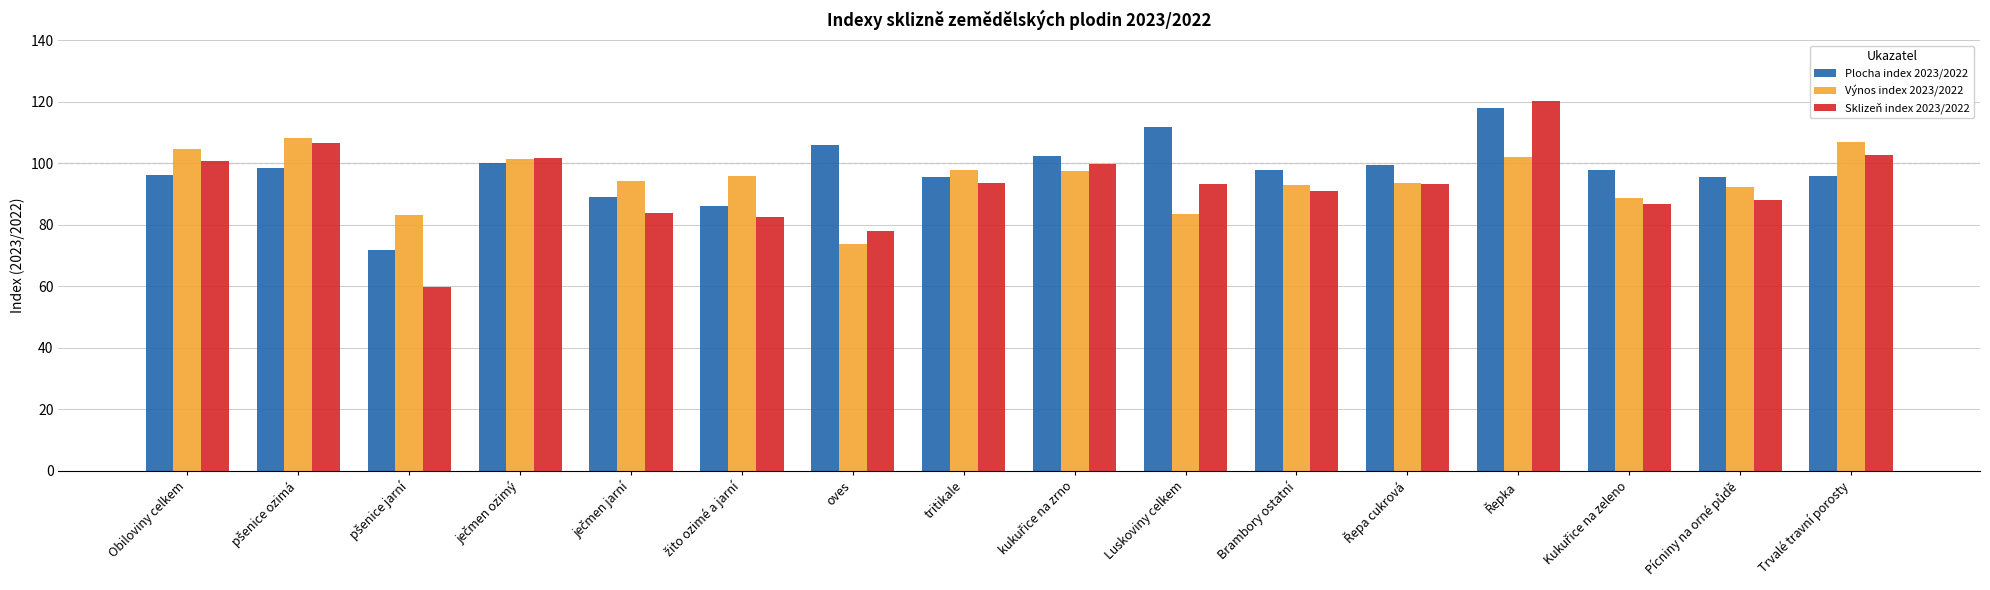

What is the total value across all series at Trvalé travní porosty?

305.5